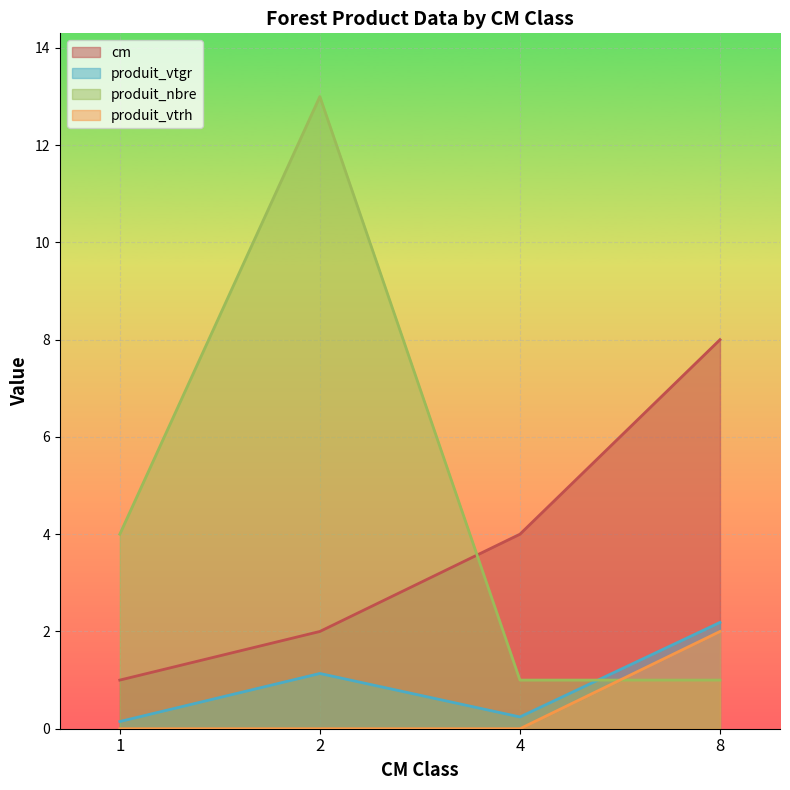

What is the sum of all produit_vtgr values?

3.7